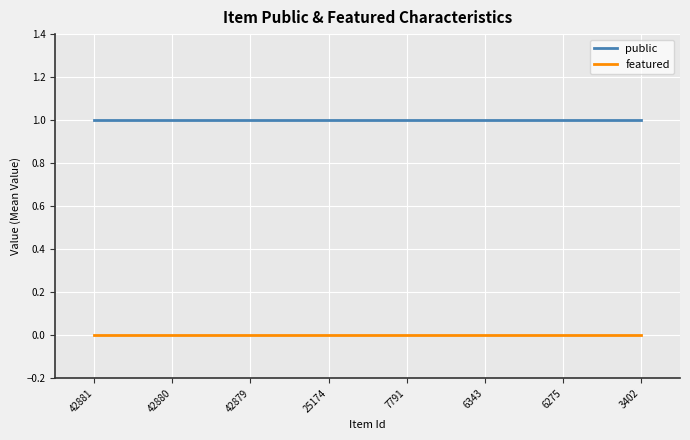

True or false: featured and public cross at least once.

False